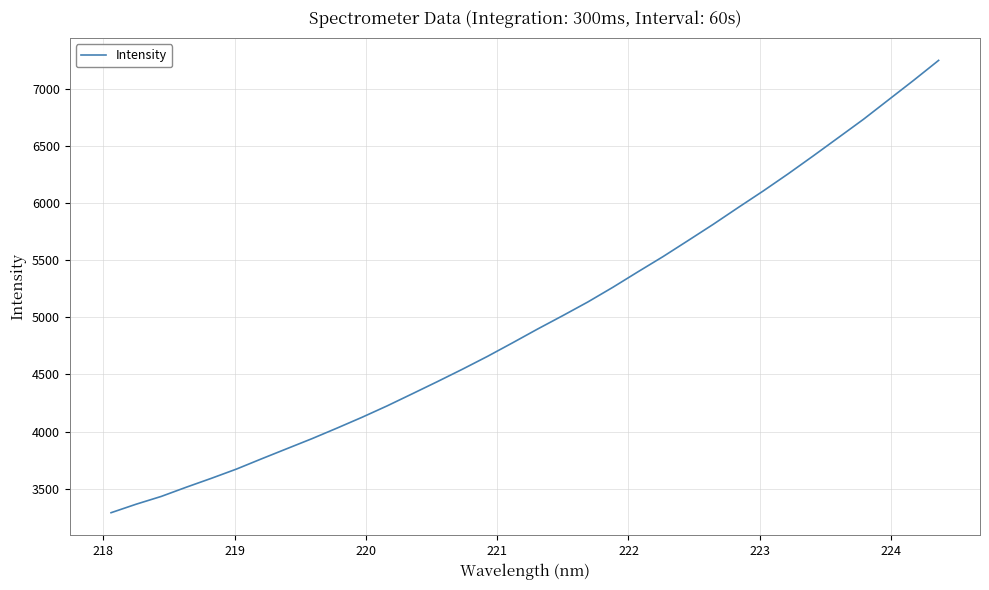

What is the difference between the maximum and minimum values?

3956.7